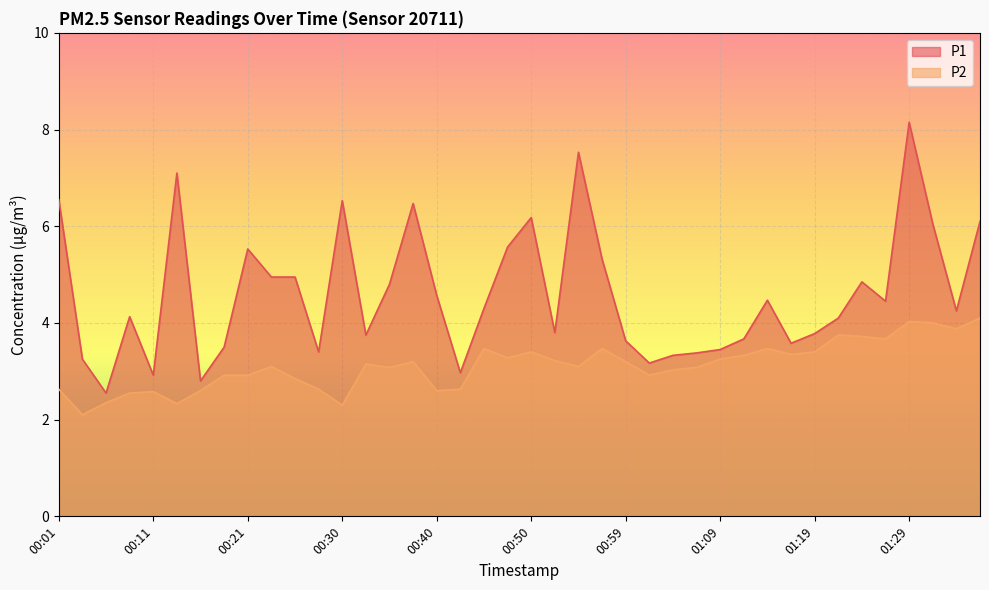

How many data points does each series have?

40